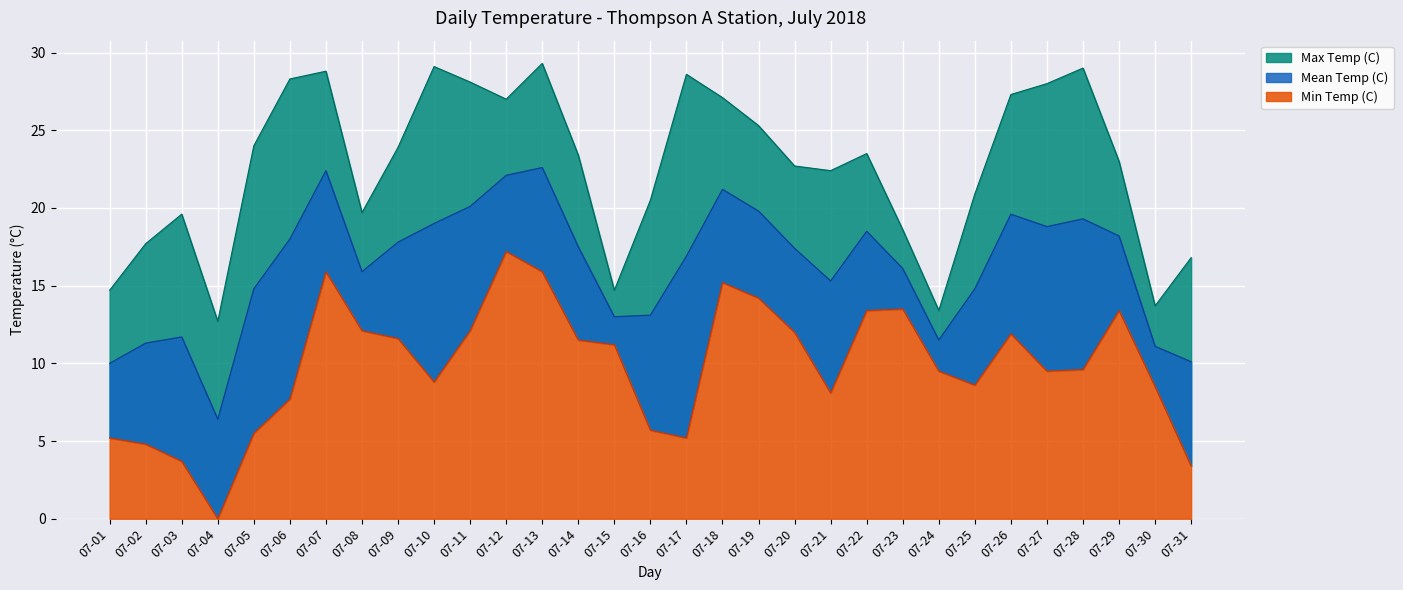

True or false: Max Temp (C) and Mean Temp (C) intersect in this chart.

False